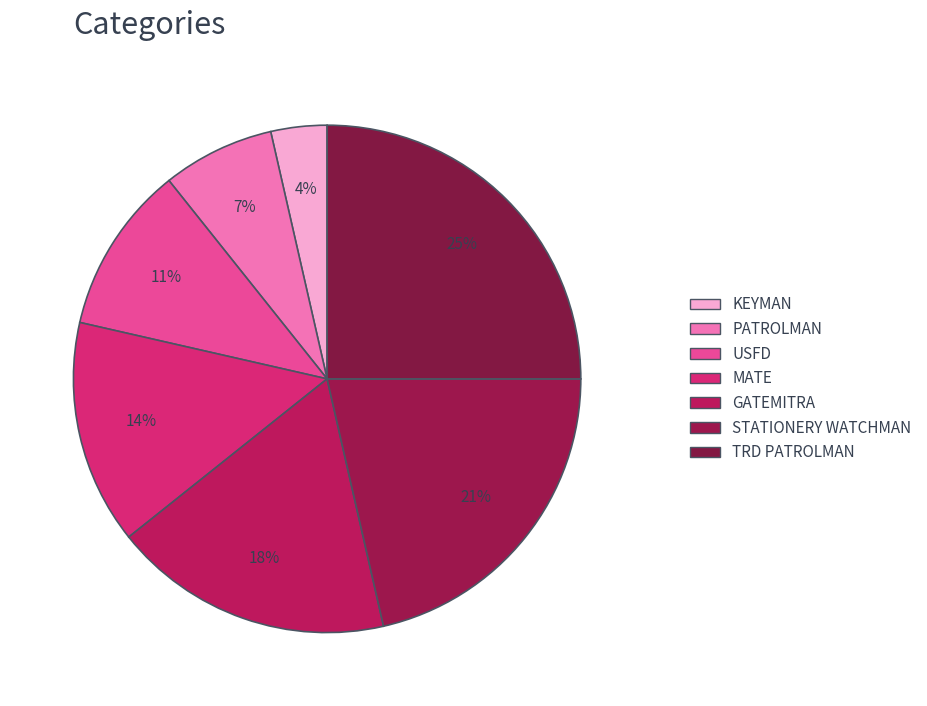

To the nearest percent, what is the difference between the GATEMITRA and PATROLMAN slice percentages?

11%